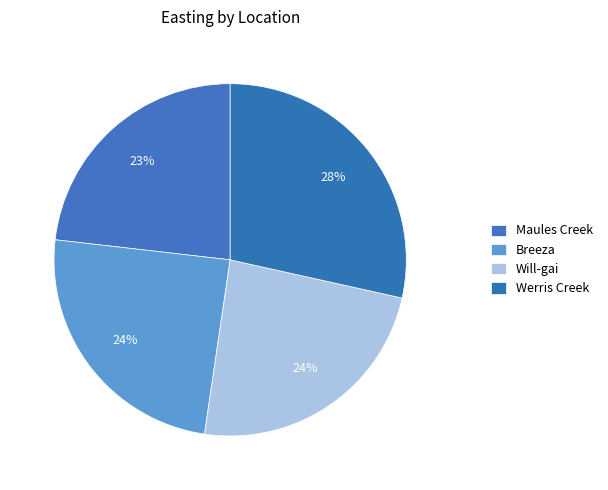

How many slices are in this pie chart?

4